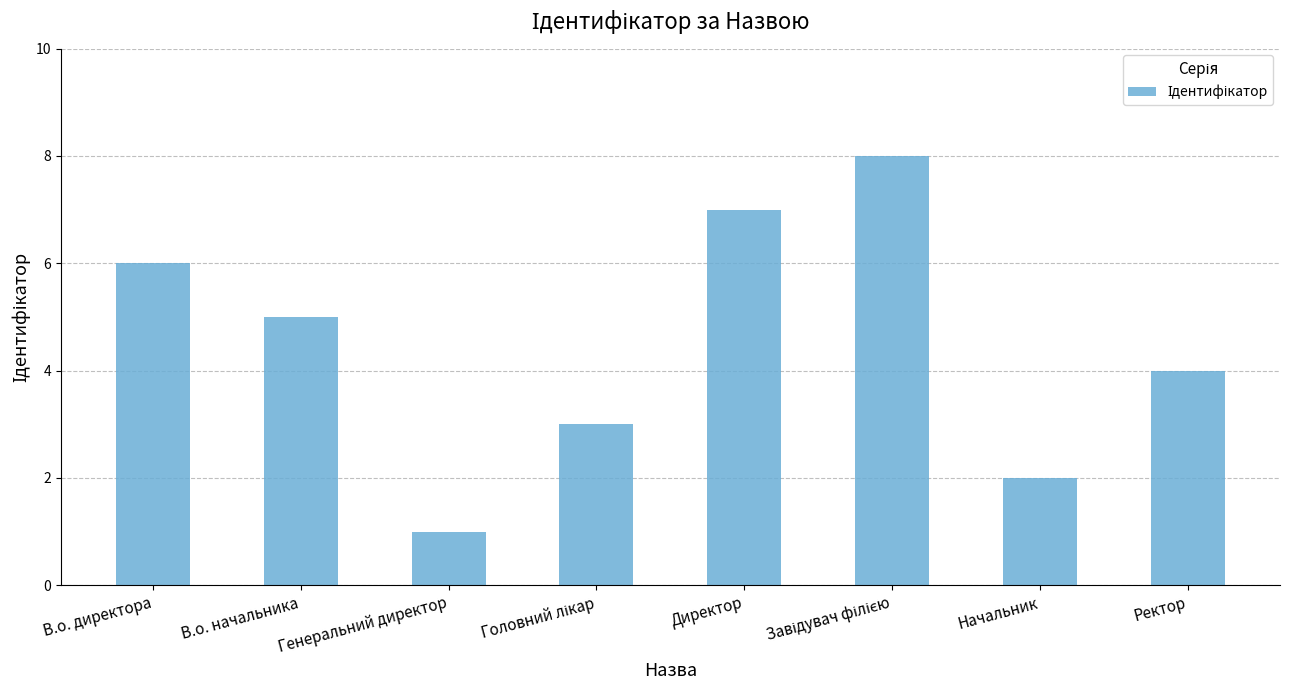

At which category does the chart reach its minimum across all series?

Генеральний директор